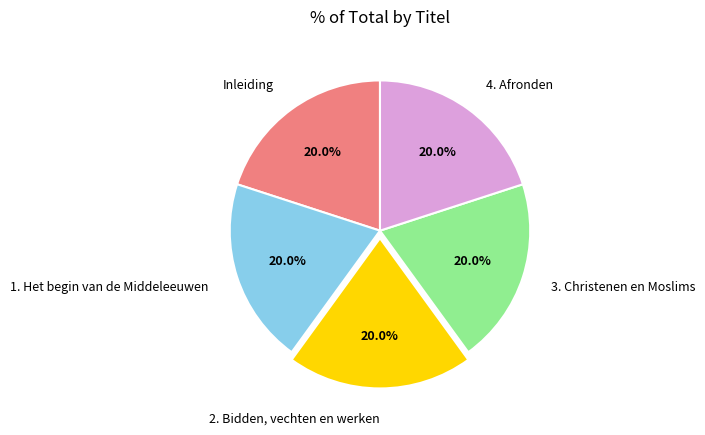

How much of the chart is everything except Inleiding?

80.0%